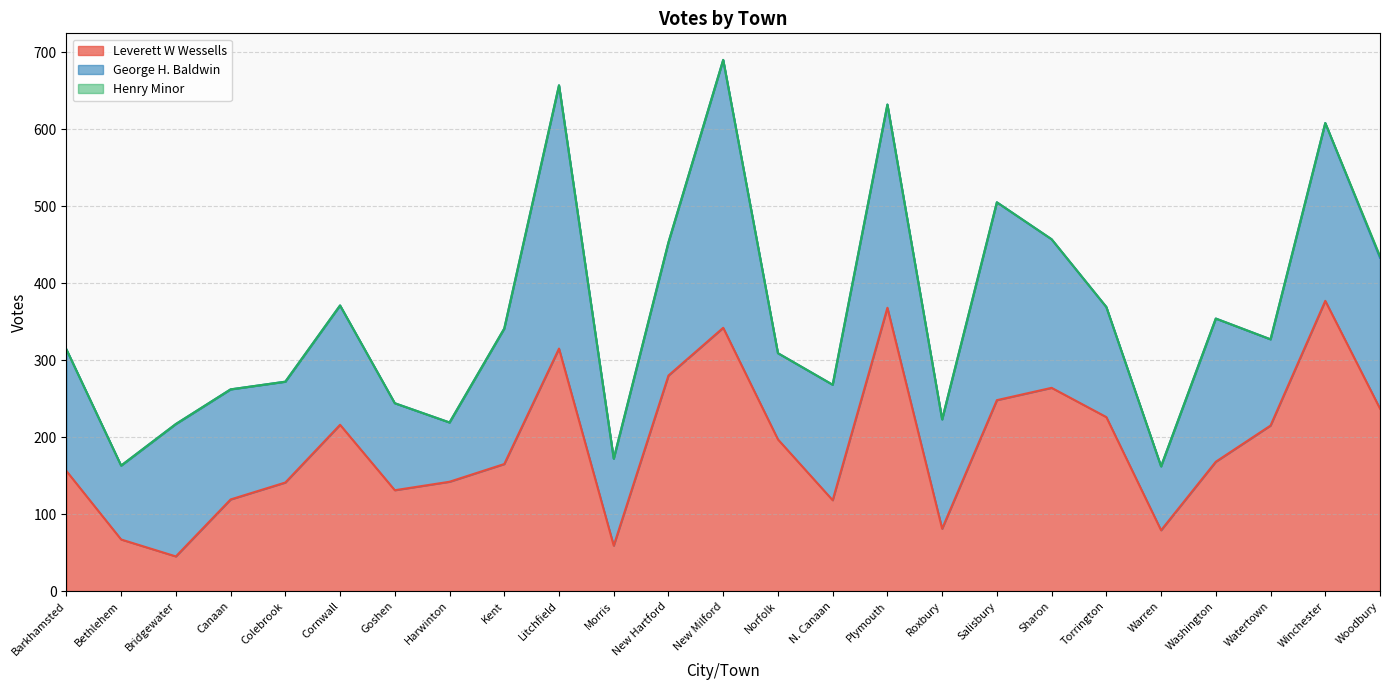

How many lines are shown in the chart?

3